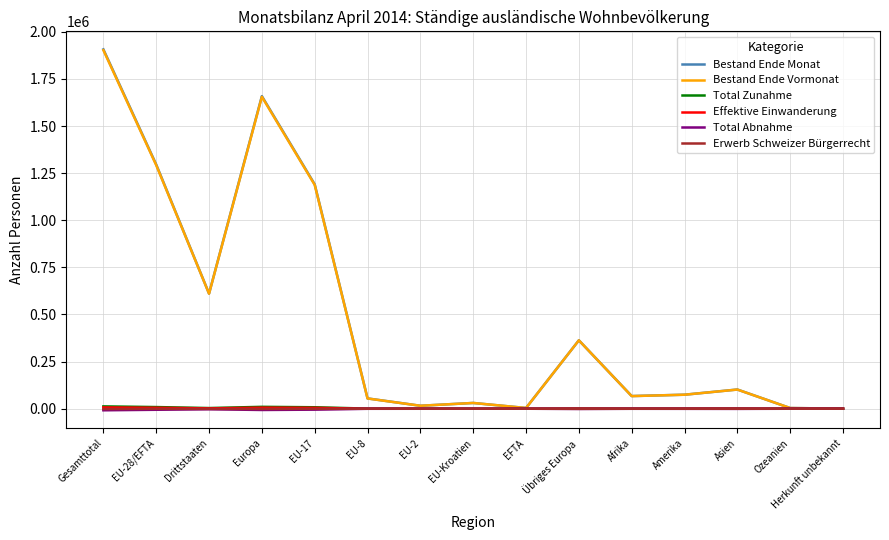

Which series has the largest range (max minus min)?

Bestand Ende Monat